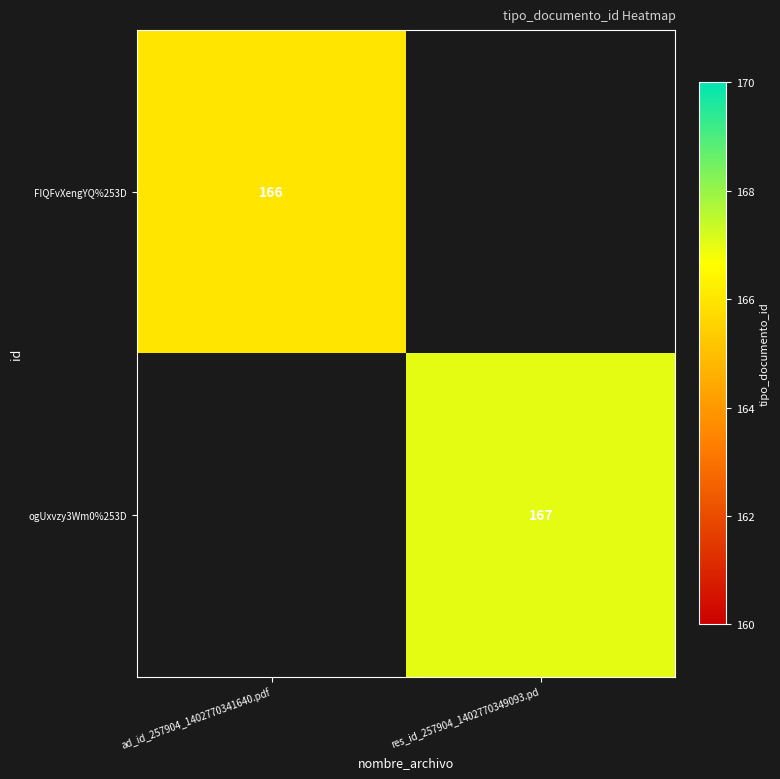

True or false: FIQFvXengYQ%253D has a value of 232 at ad_id_257904_1402770341640.pdf.

False